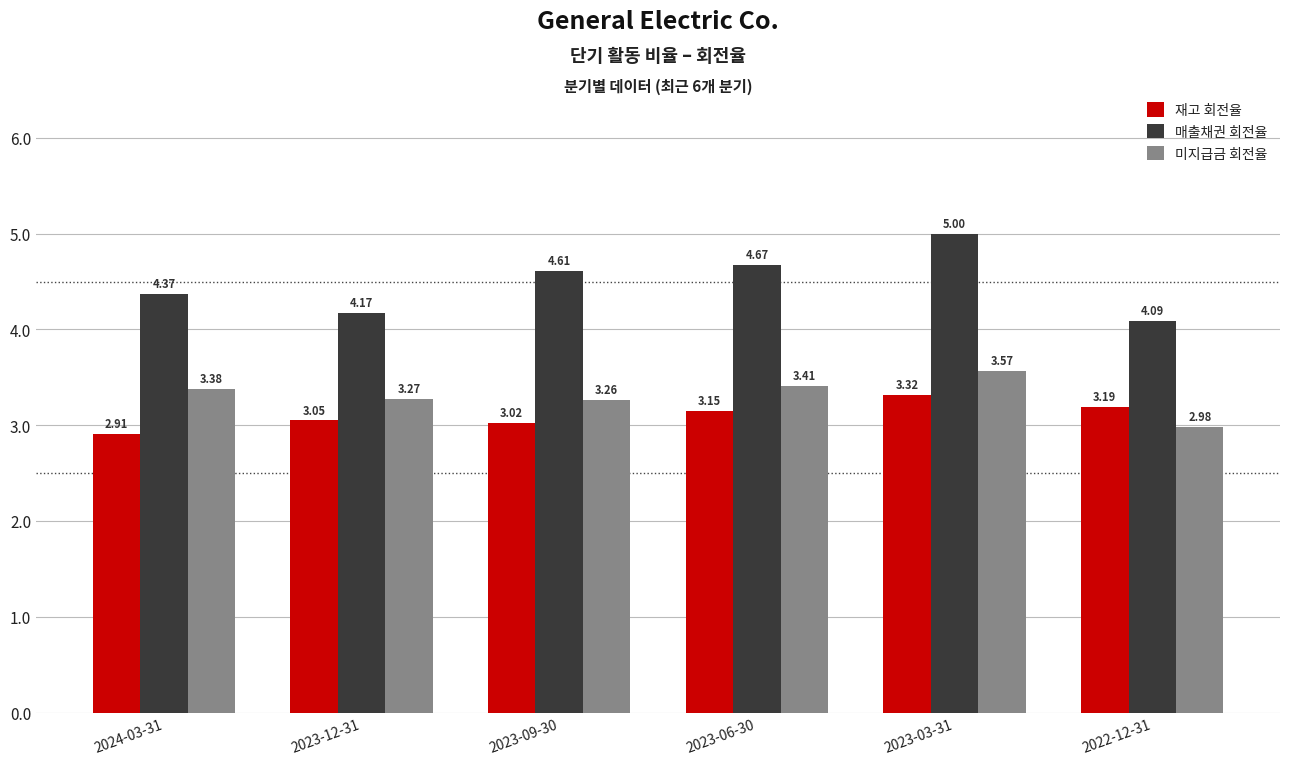

How many bars are there in each group?

3